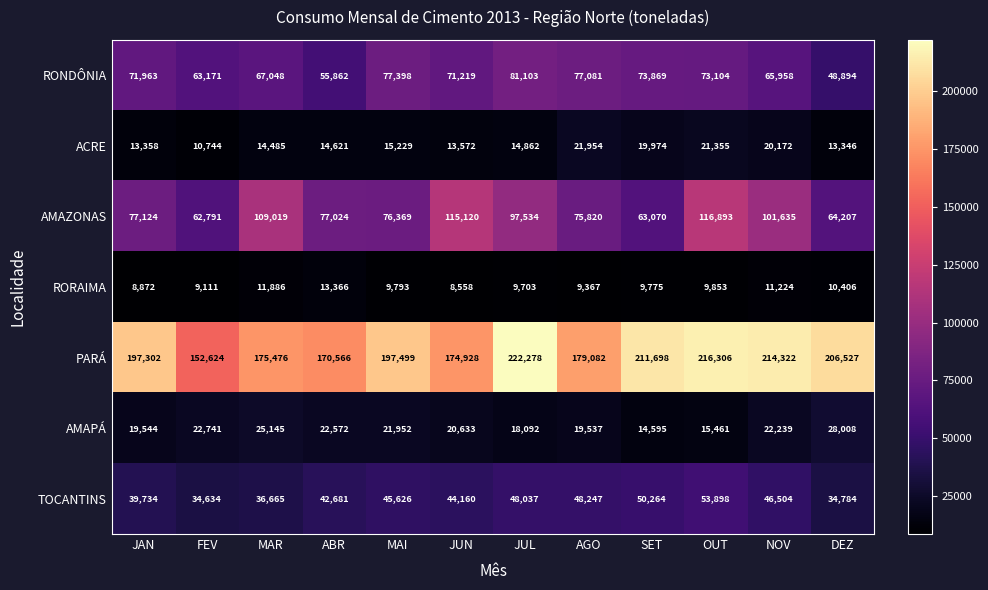

At which category does the chart reach its minimum across all series?

JUN